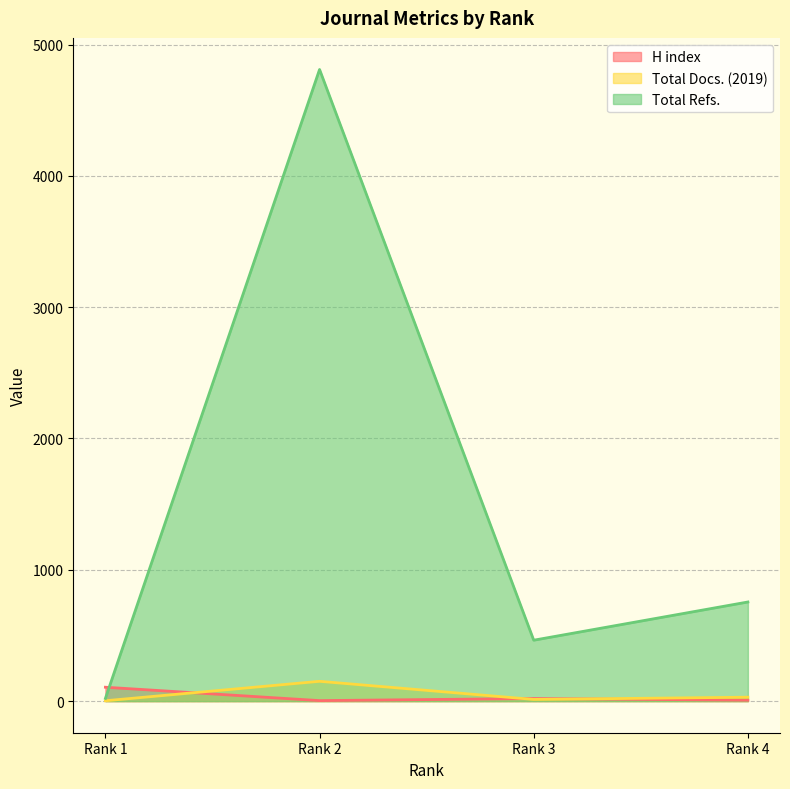

At which category is the sum across all series the highest?

Rank 2